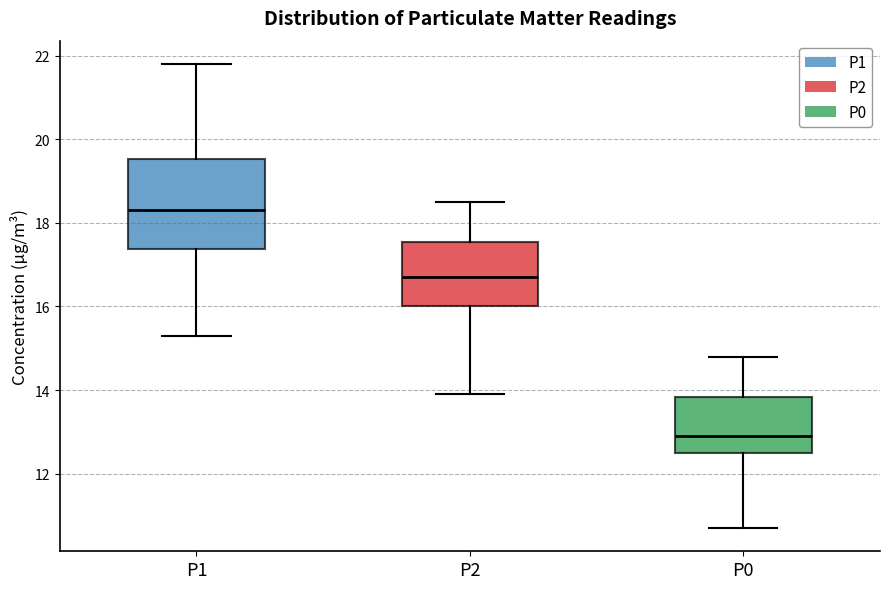

Where does the median line of the box for P2 sit on the y-axis? The values are not printed on the chart, so give them approximately, as read against the axis.

16.8